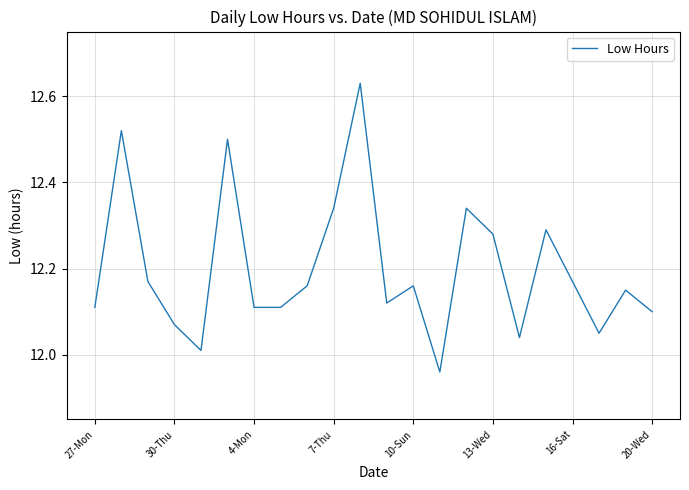

What is the difference between the maximum and minimum values?

0.7